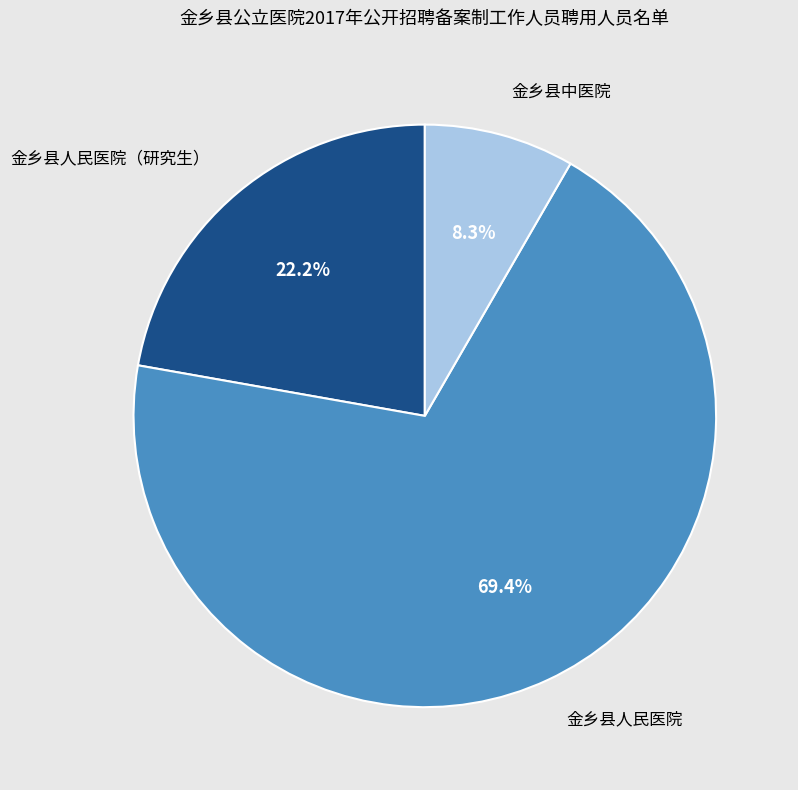

To the nearest percent, what is the difference between the largest and smallest slice percentages?

61%